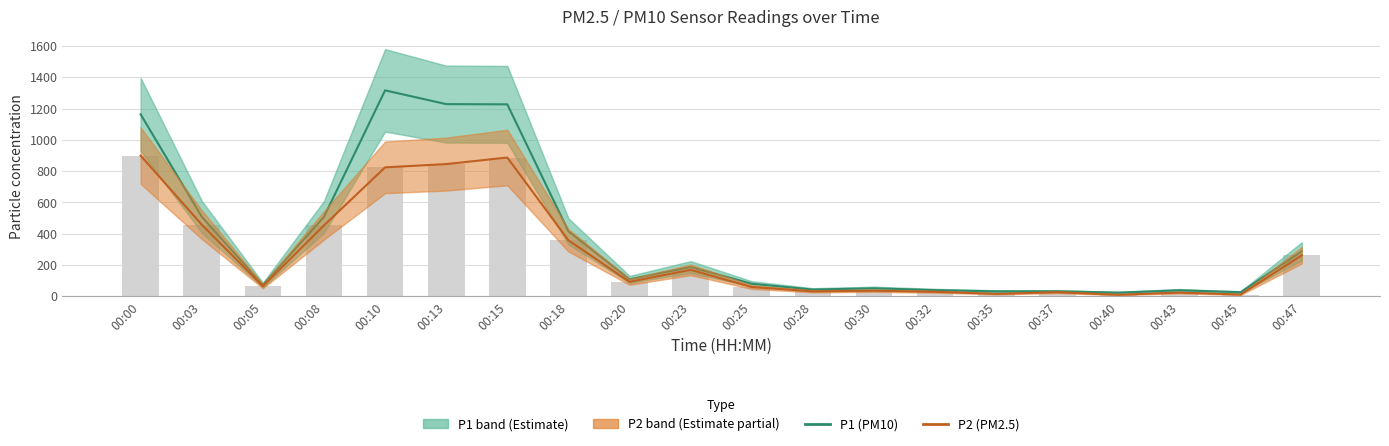

What is the total value across all series at 00:20?

201.9